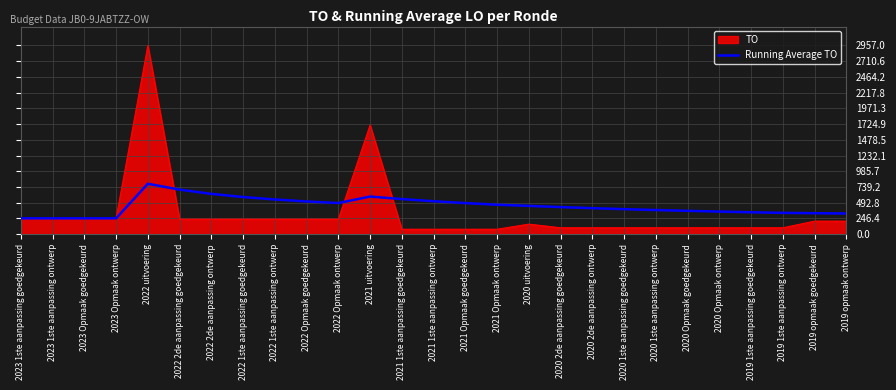

What is the minimum value shown in the chart?

77.0